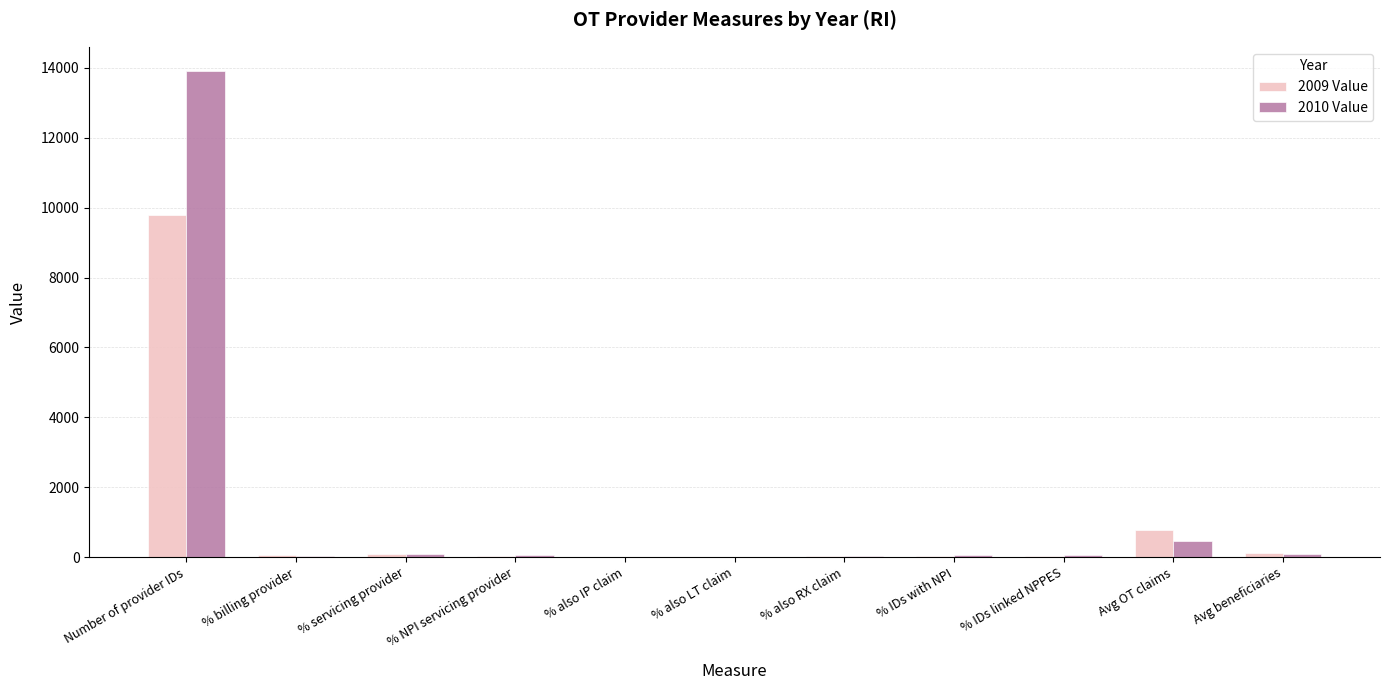

What is the sum of all 2009 Value values?

10981.0